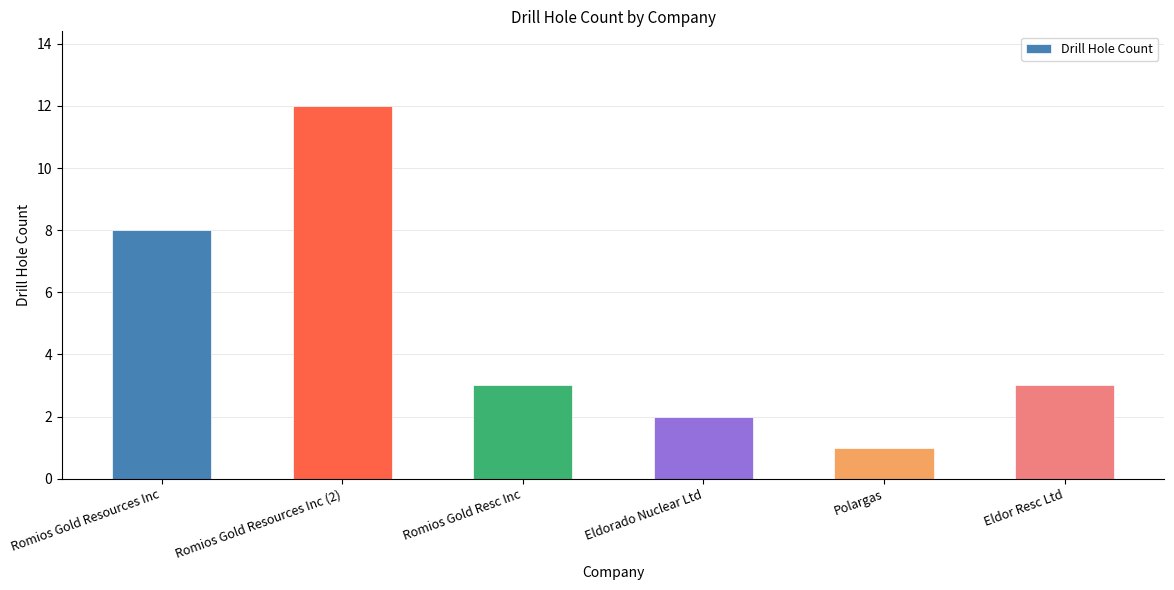

Reading left to right, extract all data points from this chart.

8	12	3	2	1	3